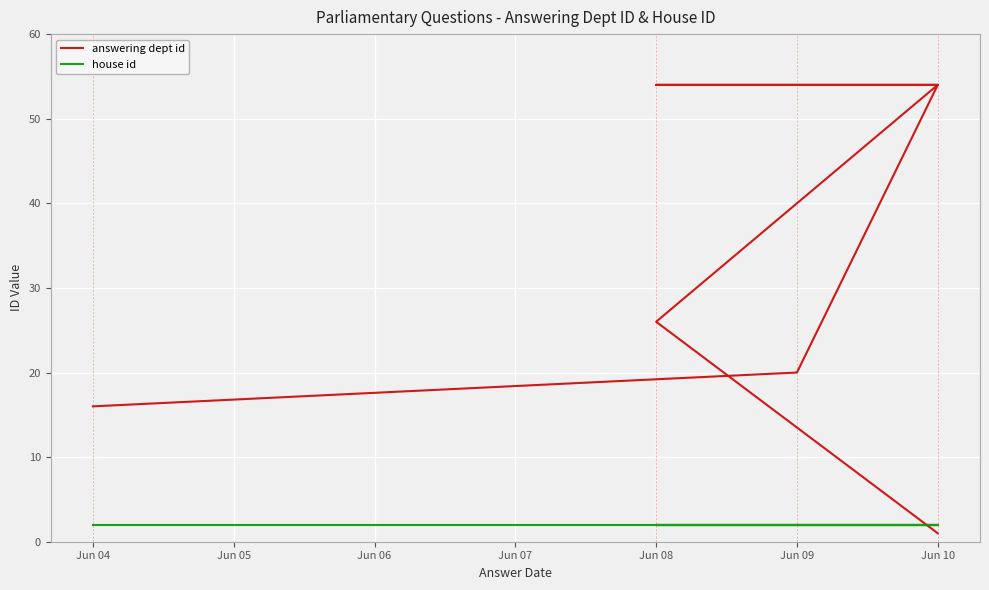

What is the difference between the maximum and minimum values in the answering dept id series?

53